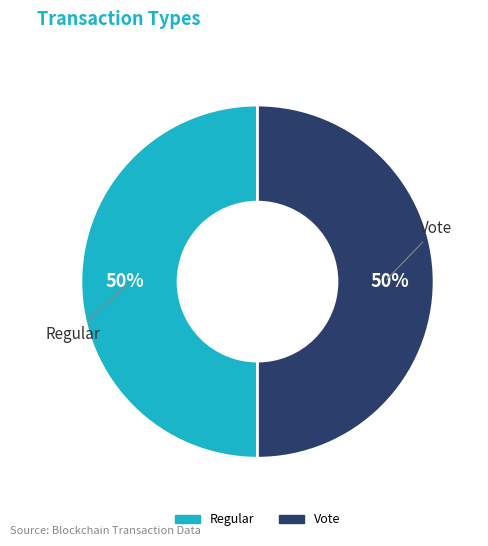

To the nearest percent, what is the combined percentage of Regular and Vote?

100%